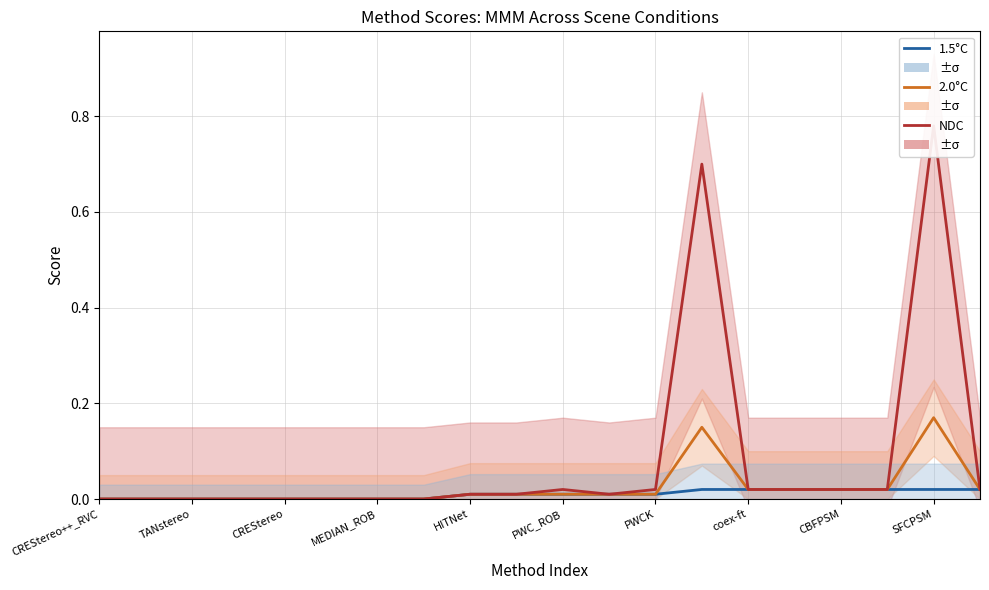

How many values in the 1.5°C series exceed 0?

12